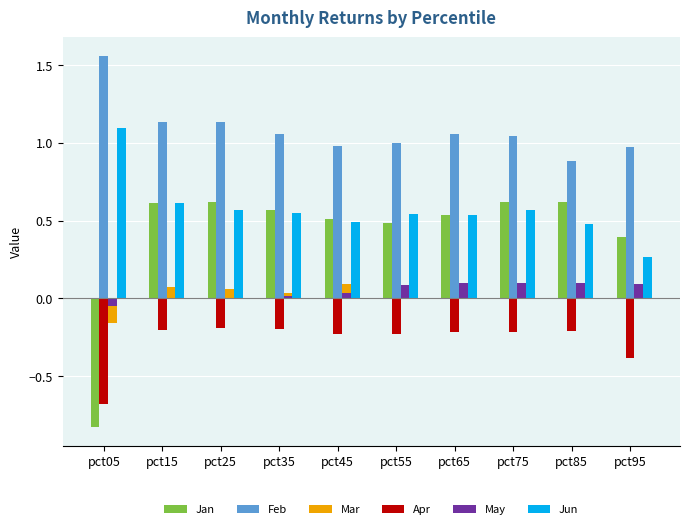

Which category has the highest value across all series?

pct05